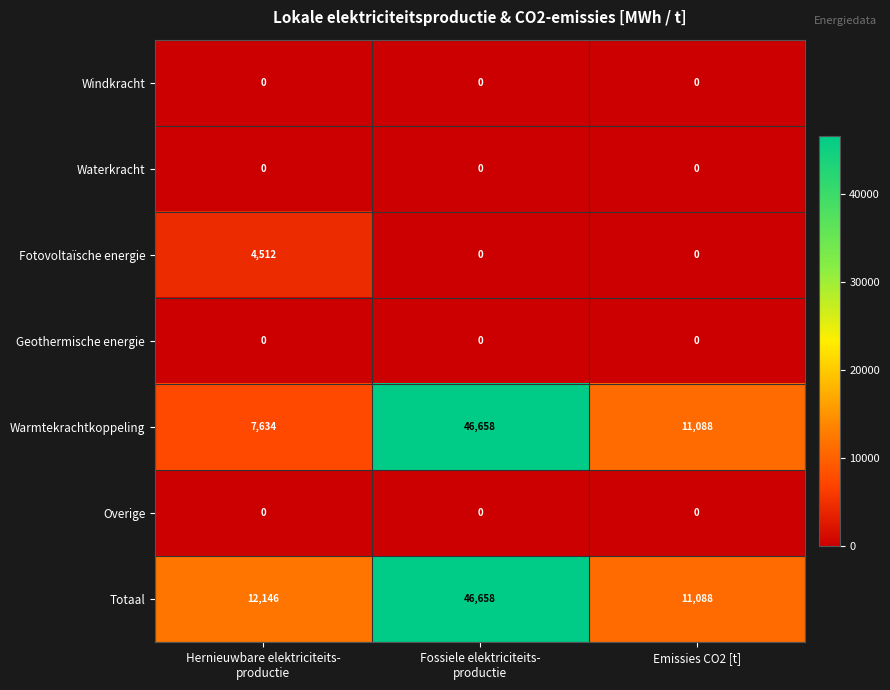

Which series has the largest total across all categories?

Totaal